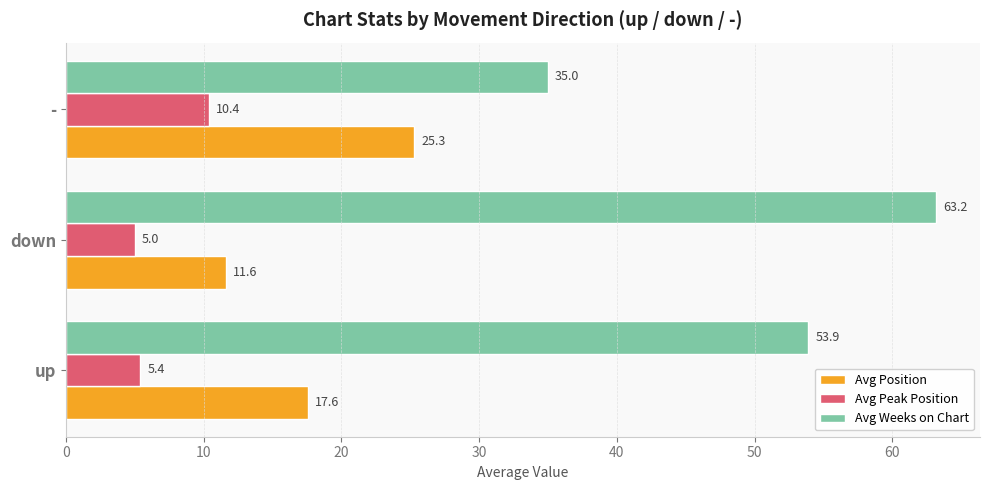

Which series changed the most between up and down?

Avg Weeks on Chart